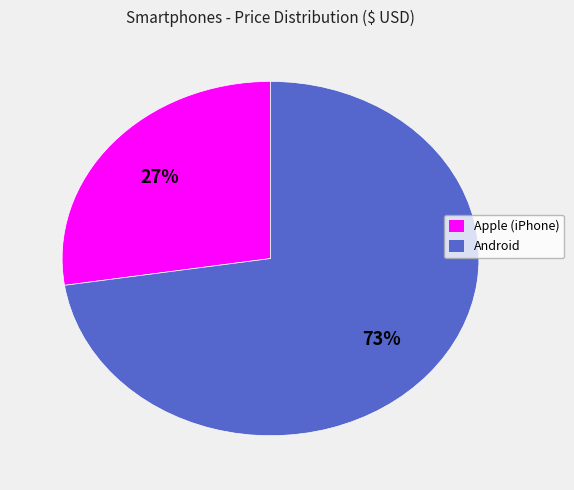

To the nearest percent, what is the average slice percentage?

50%